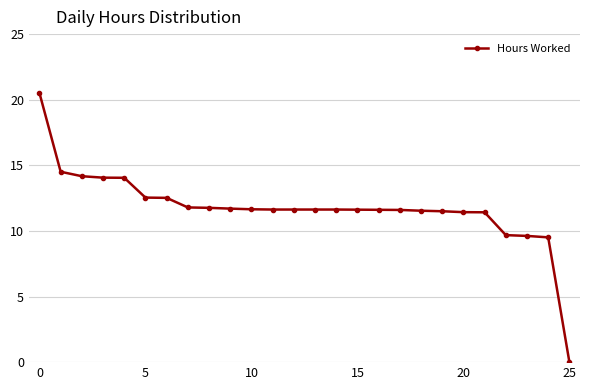

What is the average value?

11.7